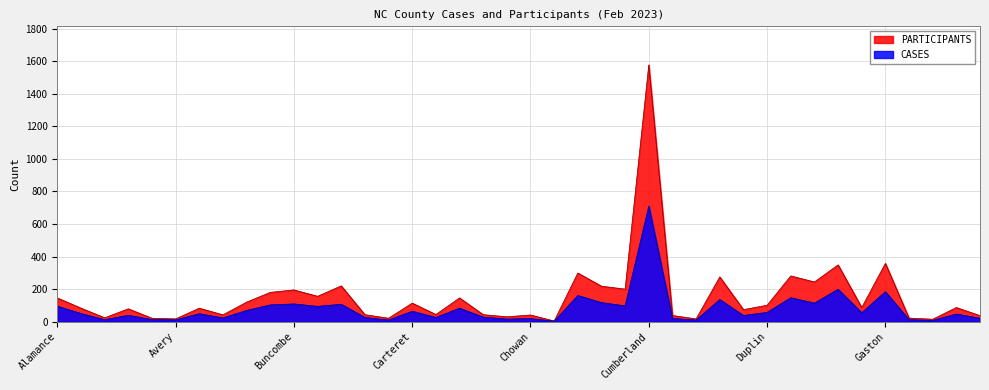

What position from the left is Columbus?

24